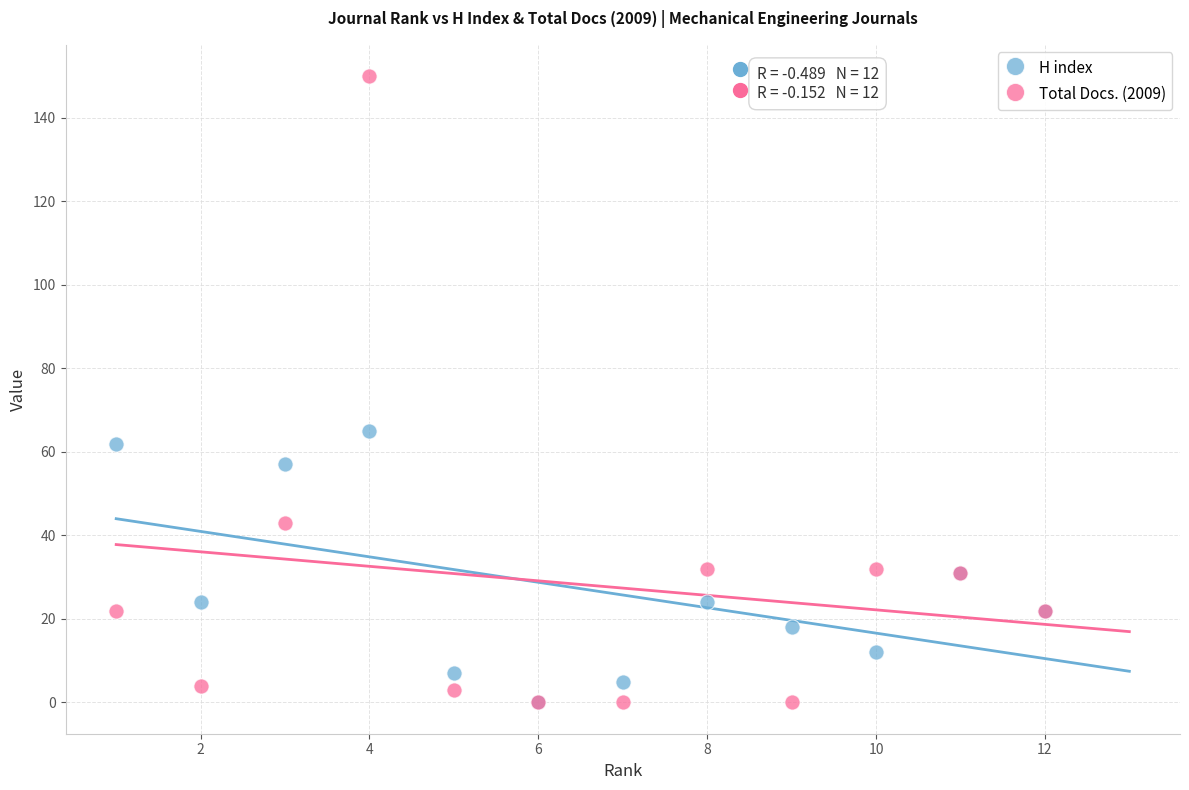

Which series contains the highest Y value?

Total Docs. (2009)